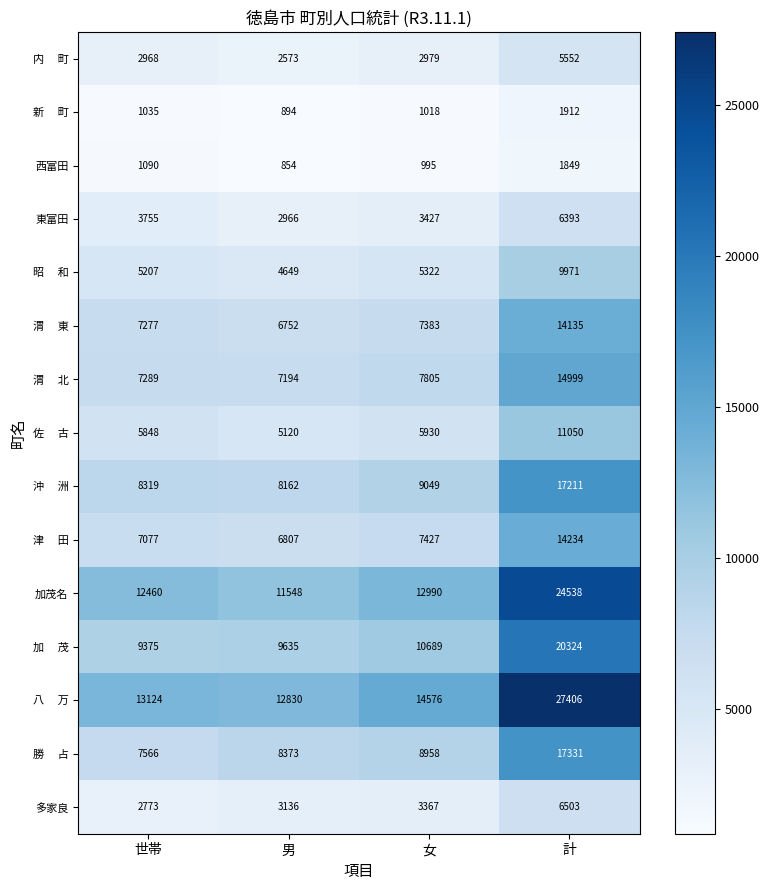

What is the sum of the 加茂名 values at 世帯 and 女?

25450